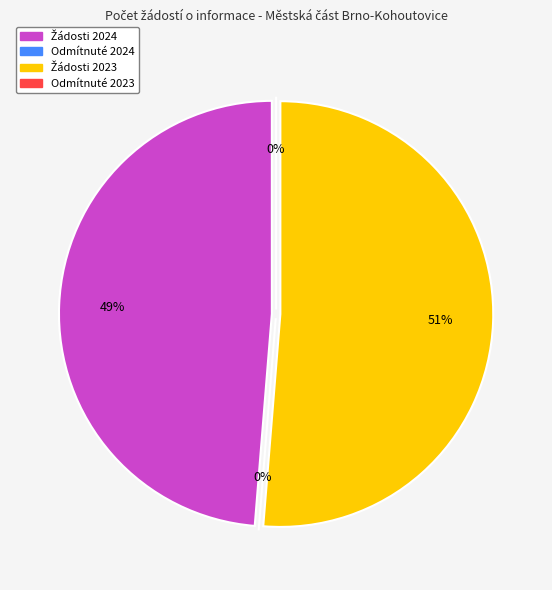

Which category has the biggest portion of the pie?

Počet podaných žádostí o informace 2023